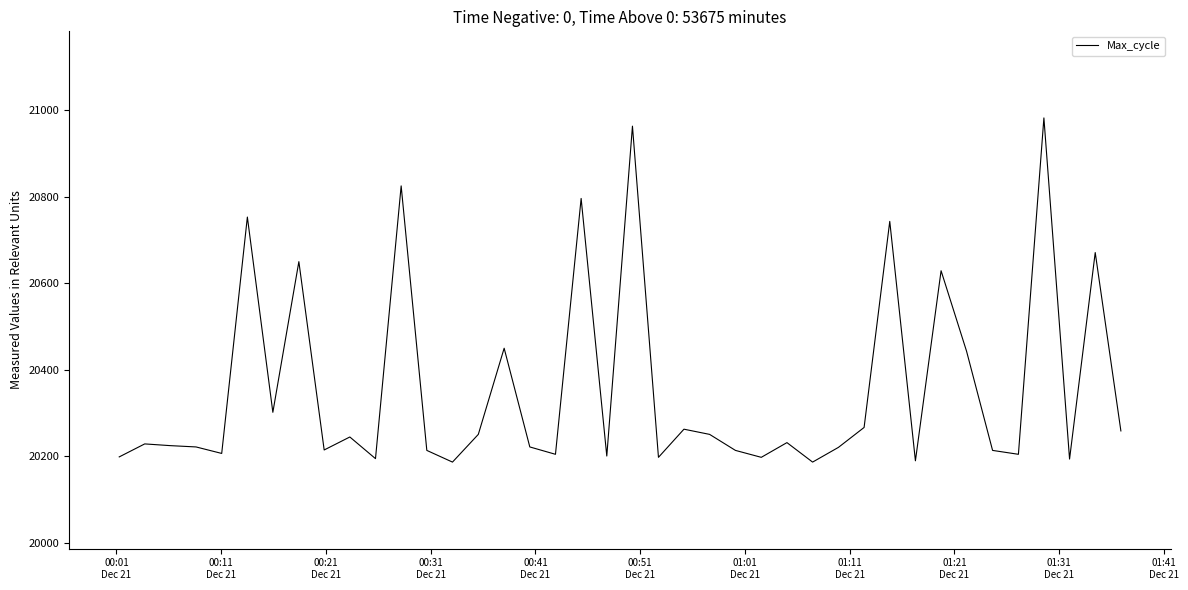

What is the difference between the maximum and minimum values?

795